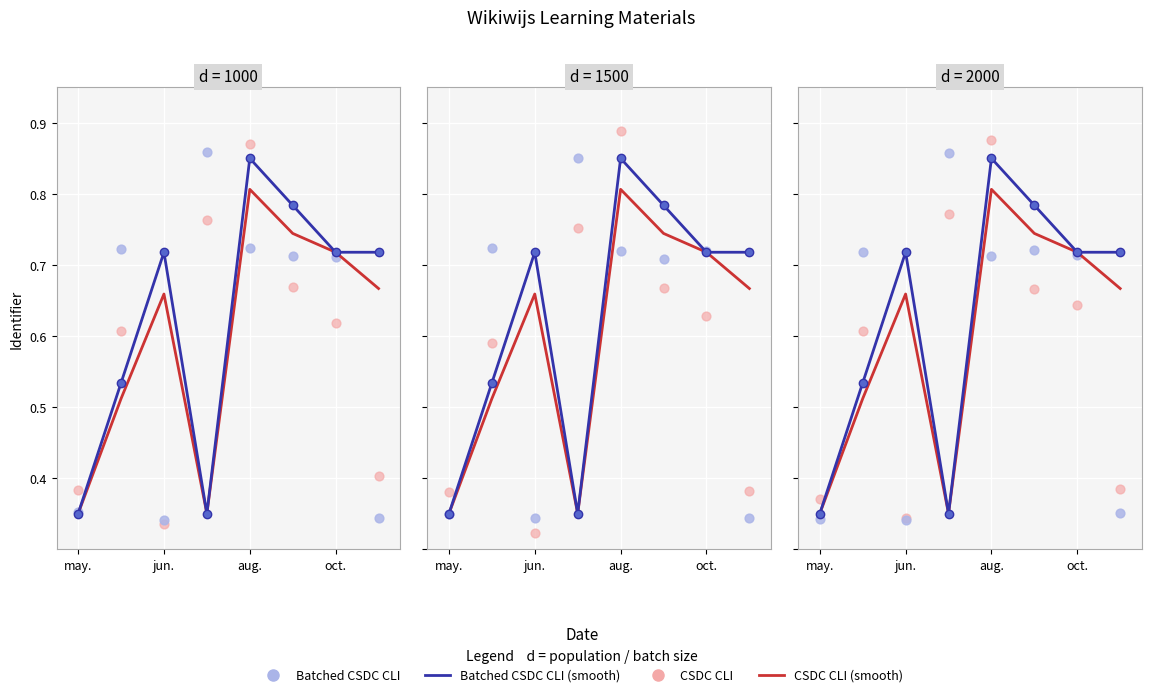

At which category is the sum across all series the highest?

aug.